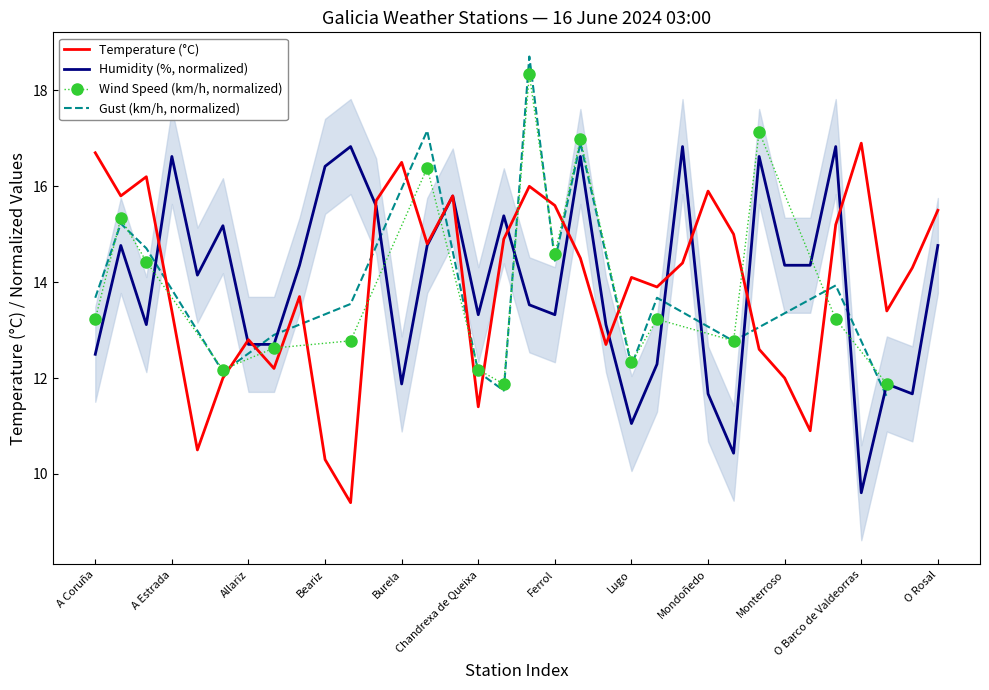

At which label does Humidity (%, normalized) reach its minimum?

O Barco de Valdeorras